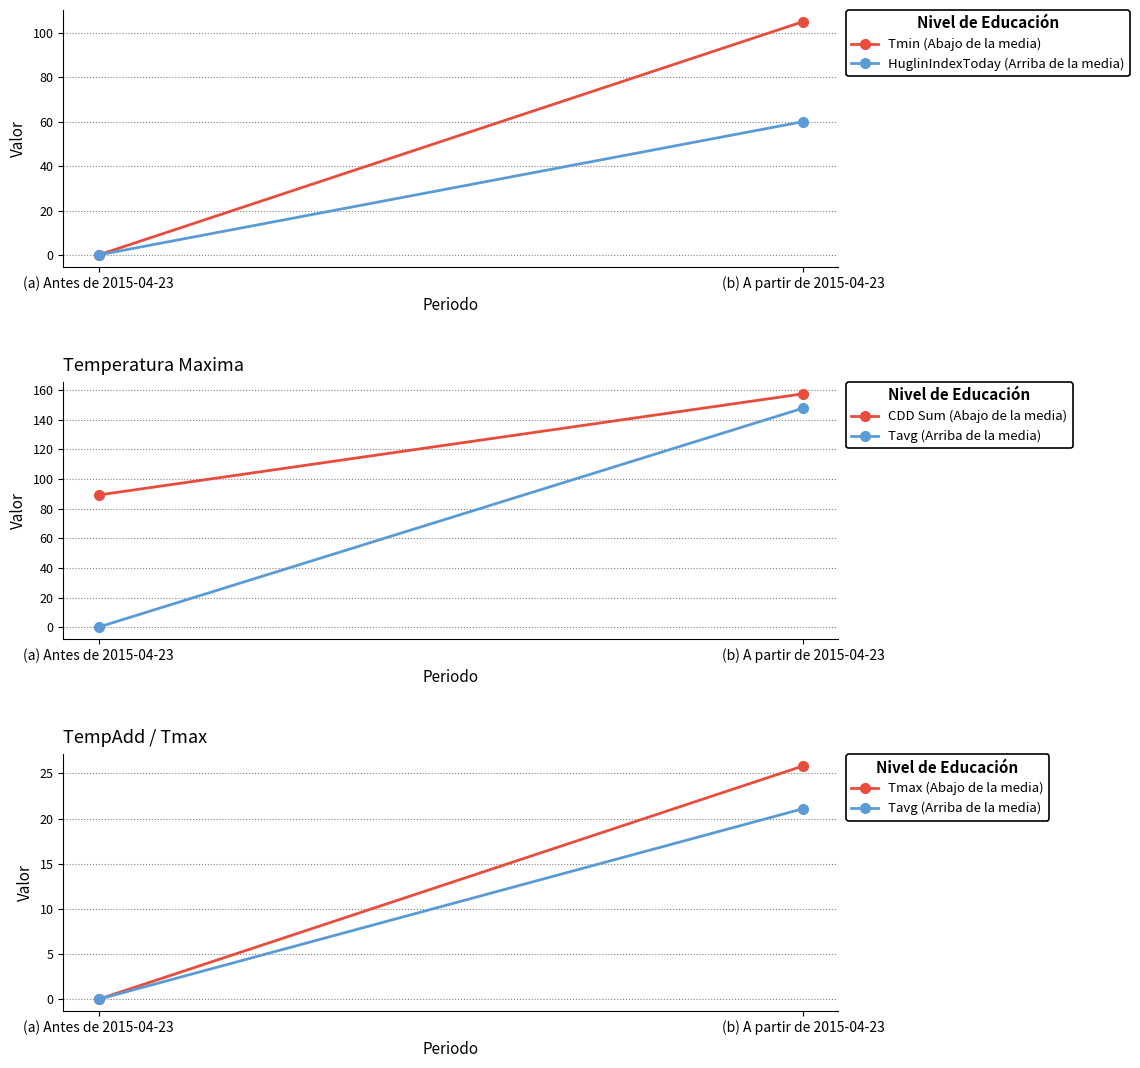

Count the number of data series in this chart.

5